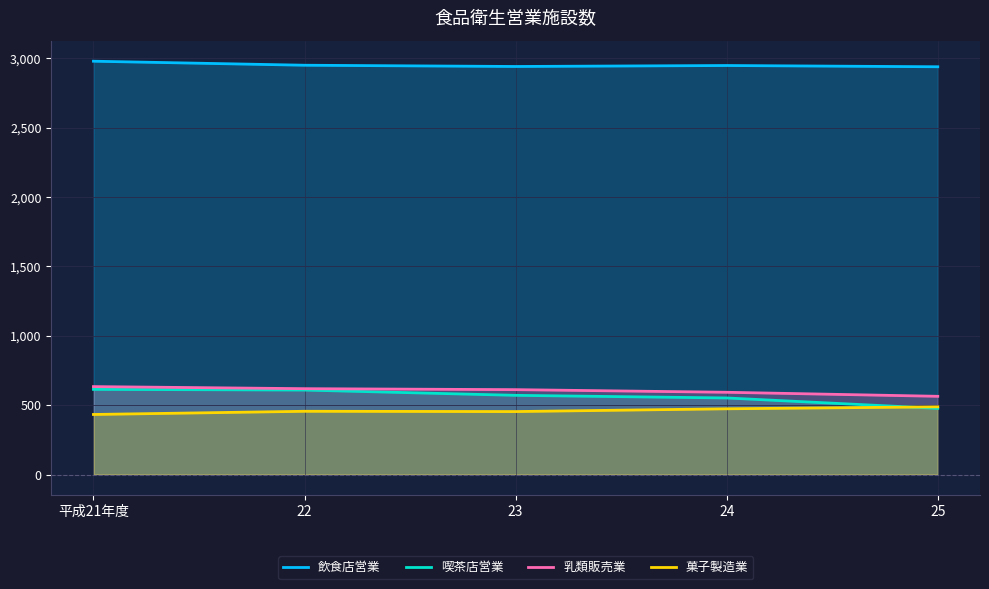

Which label corresponds to the smallest value in the chart?

平成21年度